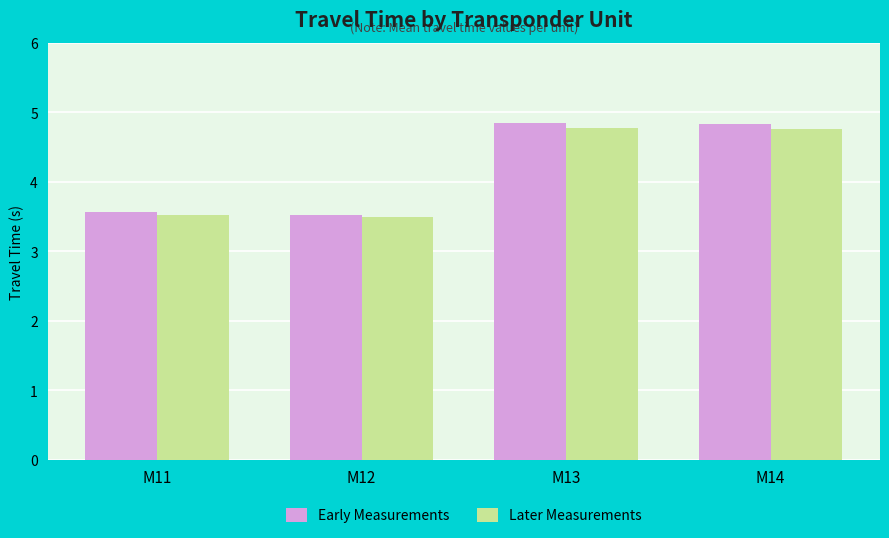

What is the total value across all series at M14?

9.6